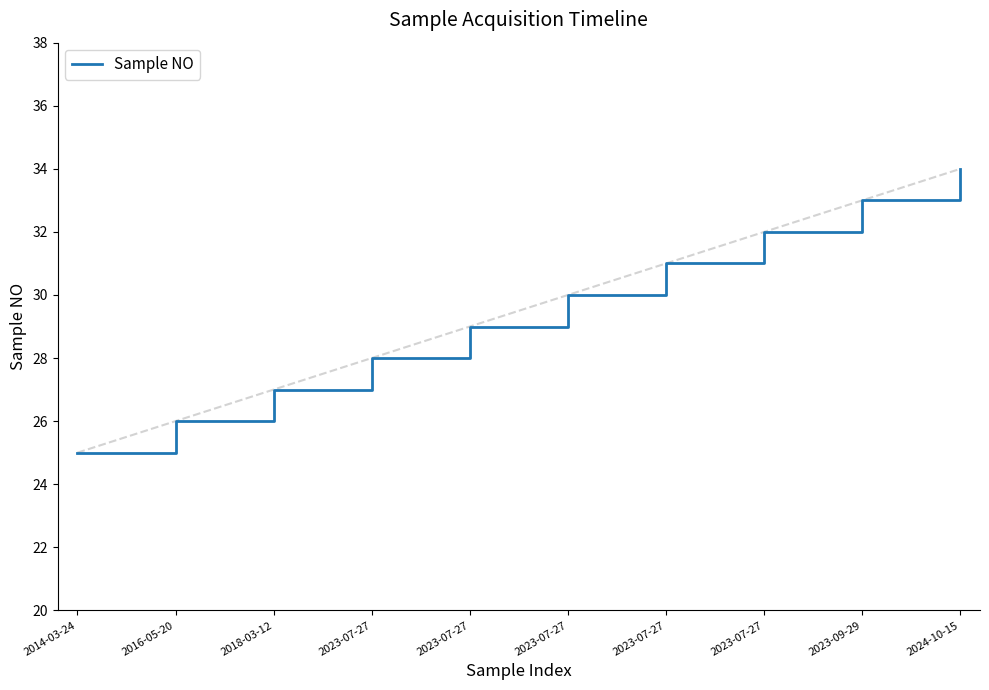

What is the label of the 5th point from the left?

2023-07-27